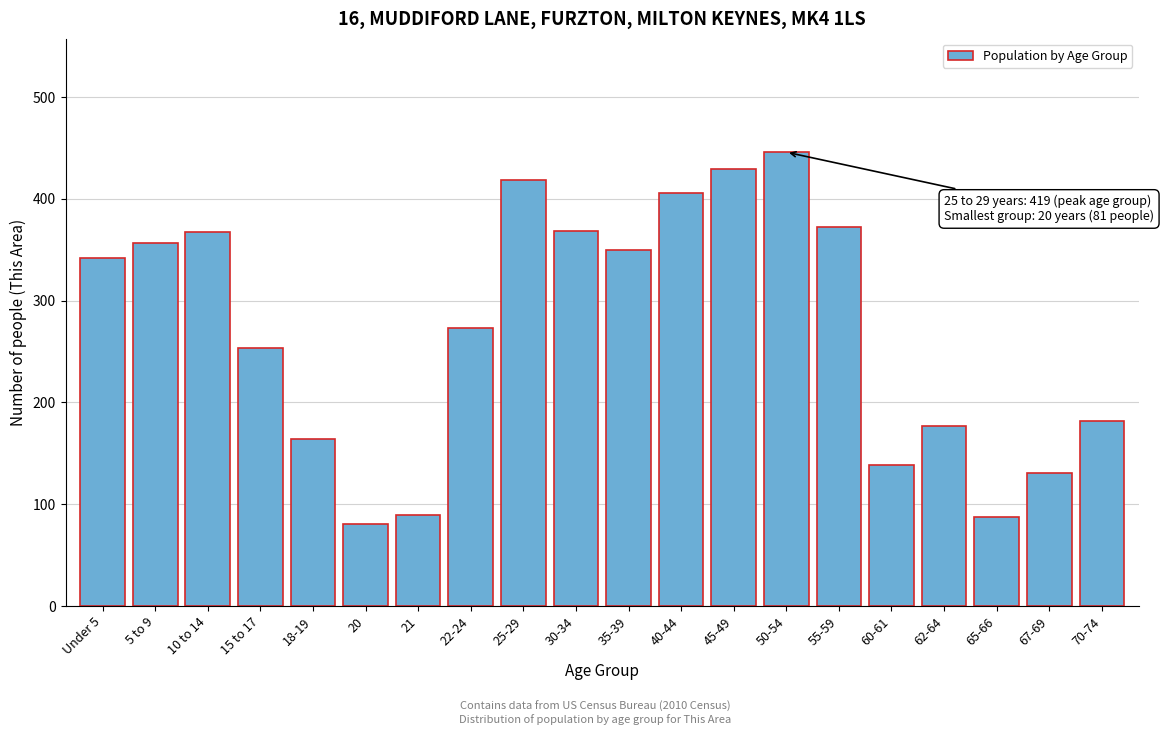

What is the maximum value shown in the chart?

446